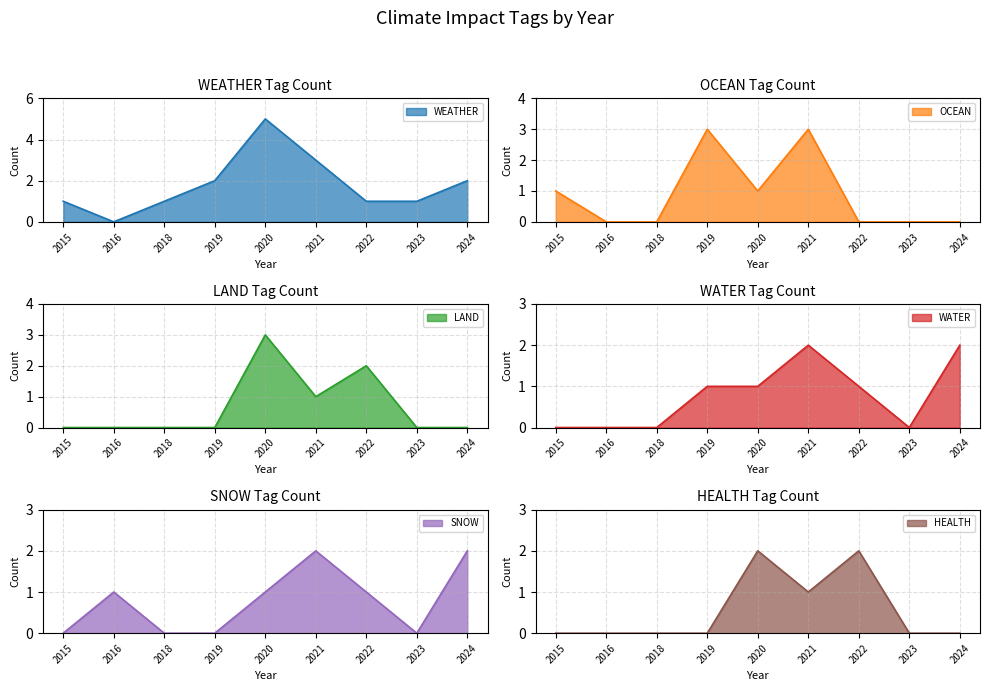

At which label does SNOW reach its minimum?

2015